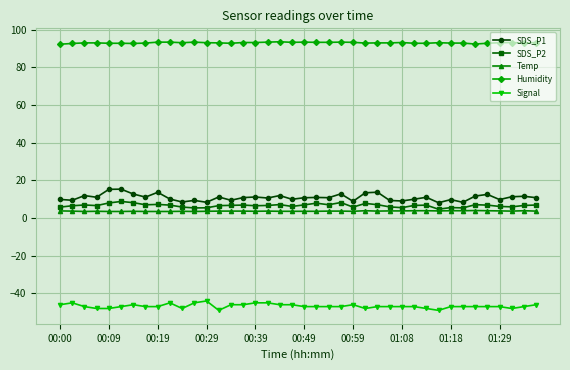

True or false: SDS_P2 and Humidity cross at least once.

False